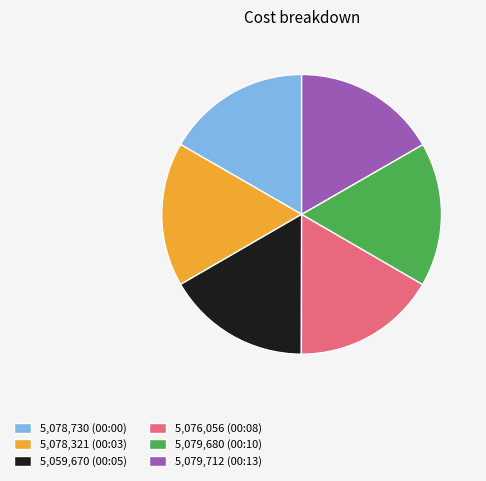

Is the sum of 5,078,321 (00:03) and 5,076,056 (00:08) greater than half?

No